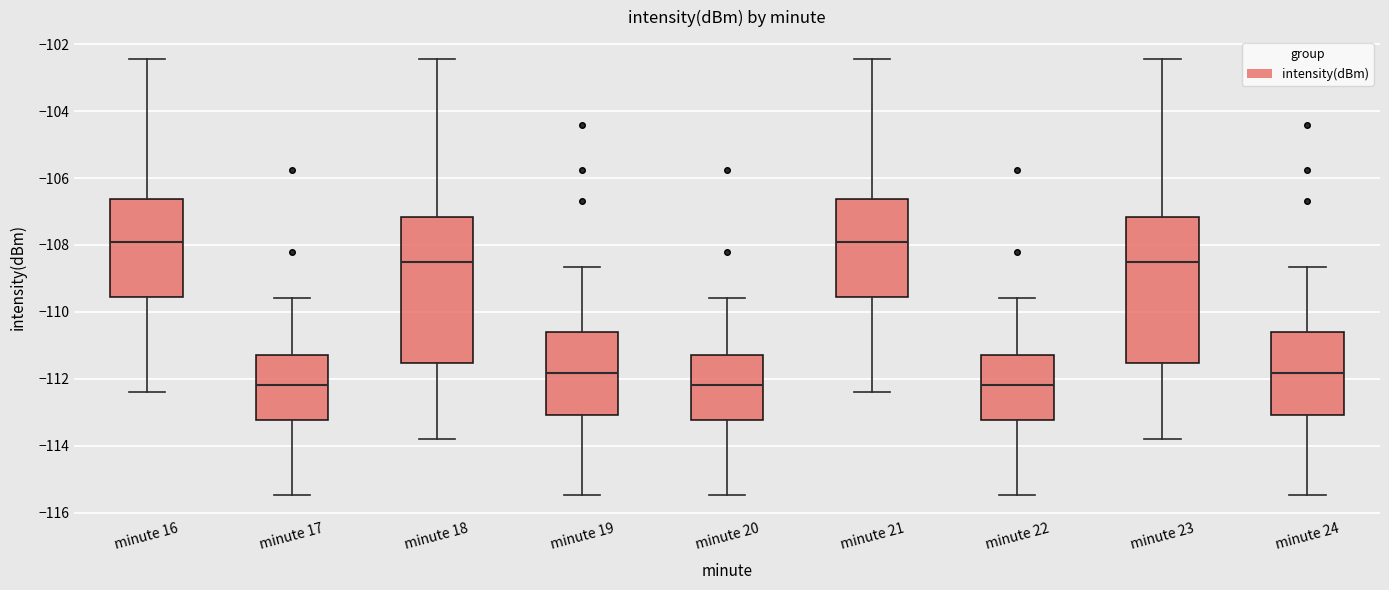

Reading left to right, transcribe this box plot: for each box, give where its median line is, the range the box spans, and where its two whiskers end, as read against the y-axis. The values are not printed on the chart, so give them approximately, as read against the axis.

minute 16: median -108.0, box -109.6 to -106.6, whiskers -112.4 to -102.4
minute 17: median -112.2, box -113.2 to -111.2, whiskers -115.4 to -109.6
minute 18: median -108.6, box -111.6 to -107.2, whiskers -113.8 to -102.4
minute 19: median -111.8, box -113.0 to -110.6, whiskers -115.4 to -108.6
minute 20: median -112.2, box -113.2 to -111.2, whiskers -115.4 to -109.6
minute 21: median -108.0, box -109.6 to -106.6, whiskers -112.4 to -102.4
minute 22: median -112.2, box -113.2 to -111.2, whiskers -115.4 to -109.6
minute 23: median -108.6, box -111.6 to -107.2, whiskers -113.8 to -102.4
minute 24: median -111.8, box -113.0 to -110.6, whiskers -115.4 to -108.6